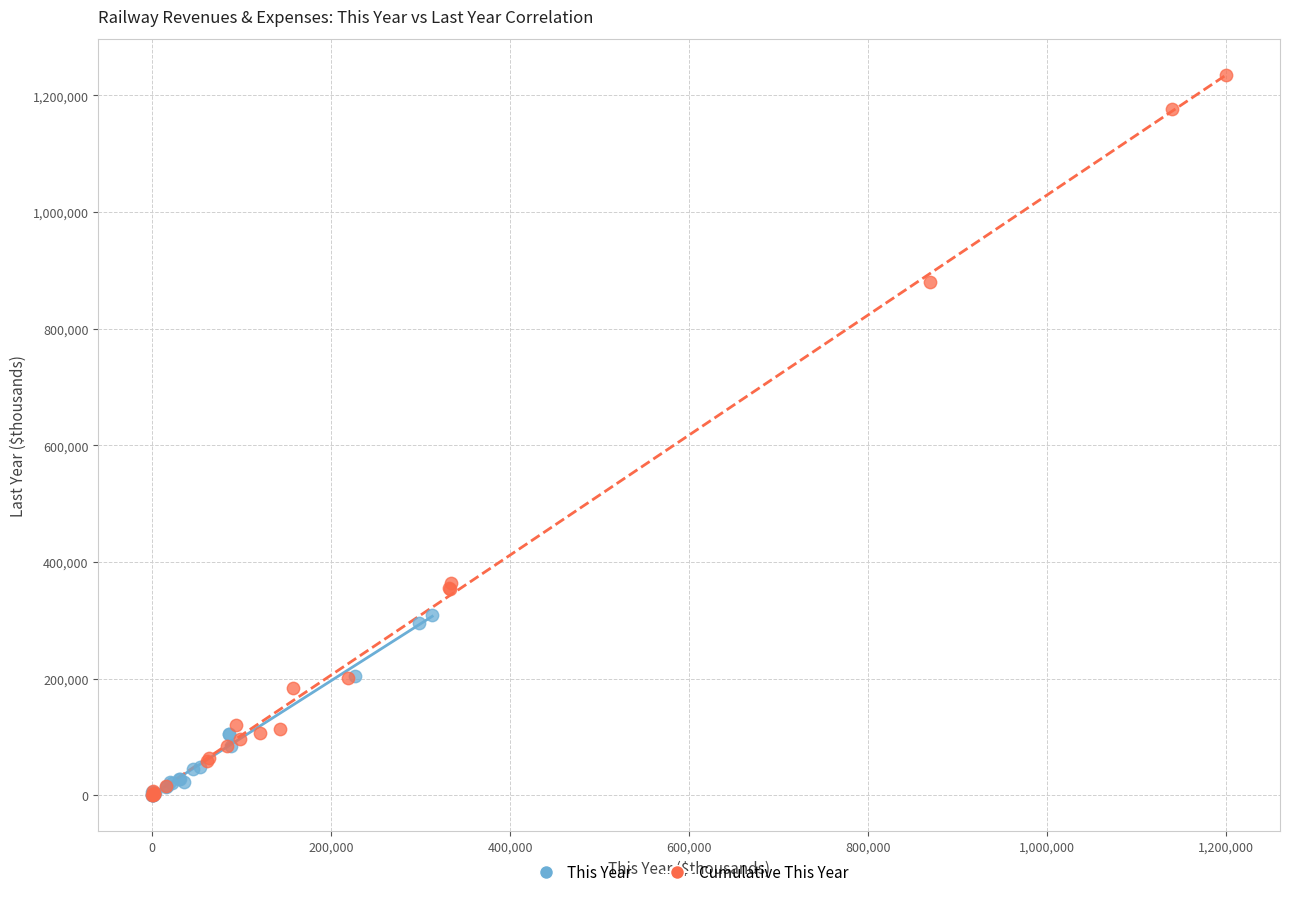

Which series contains the highest Y value?

Cumulative This Year